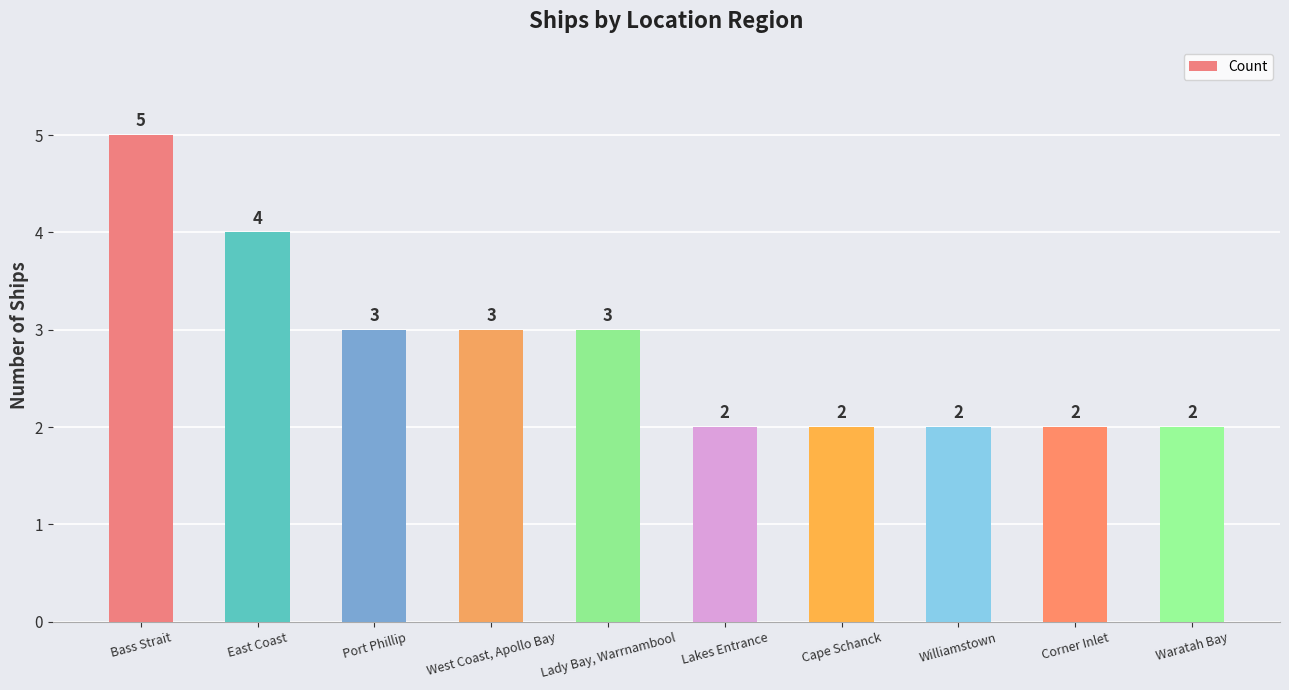

Read the value at East Coast.

4